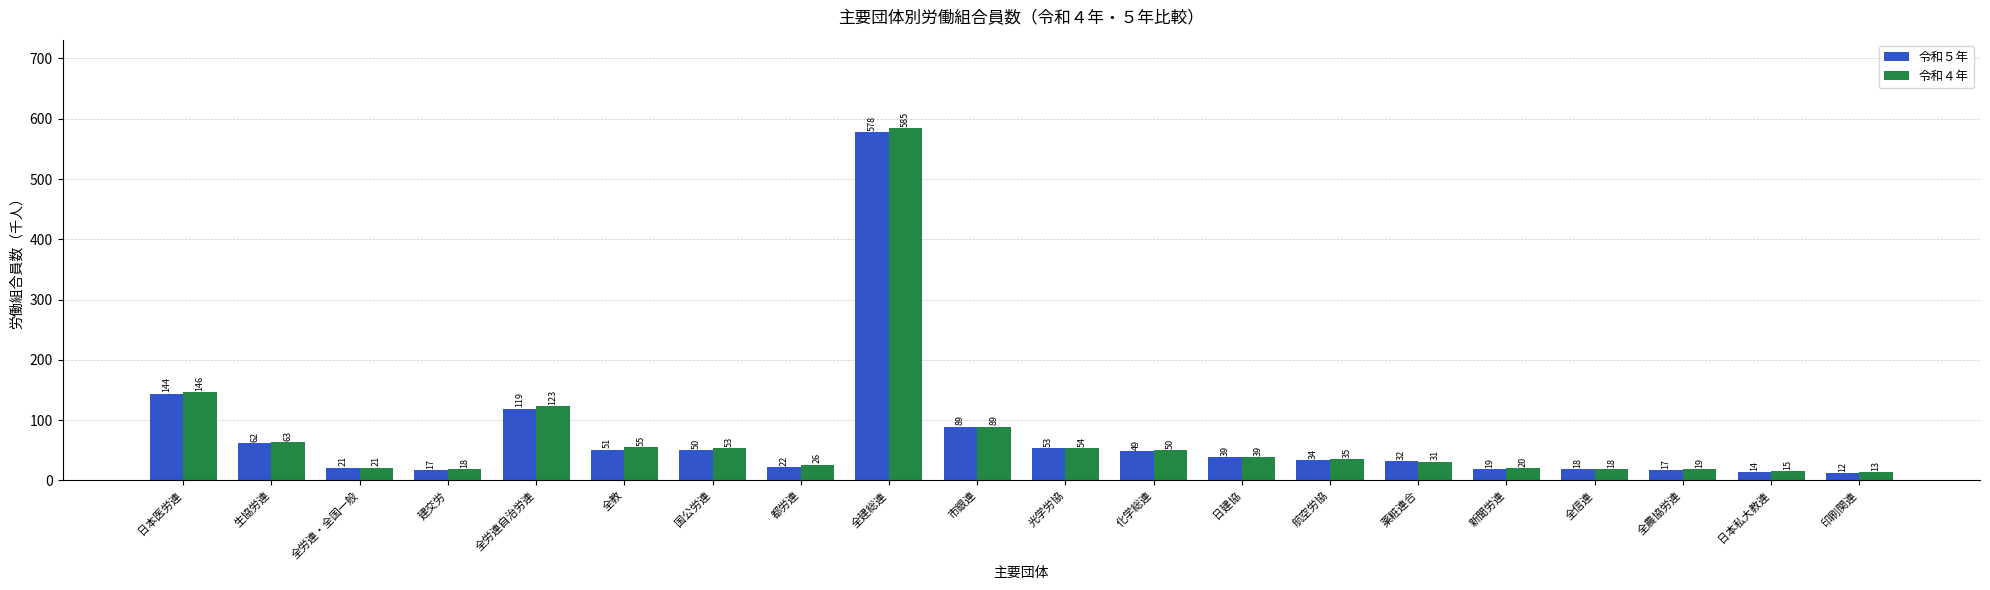

What is the spread (max minus min) of values at 都労連?

4